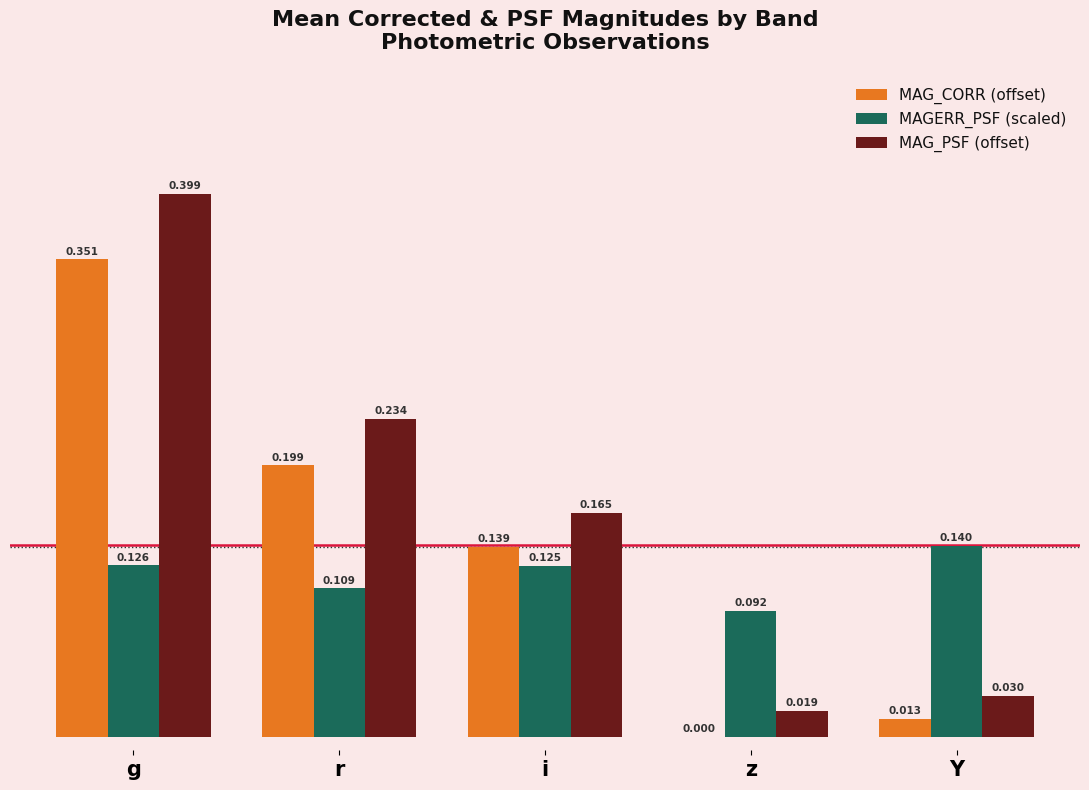

True or false: MAG_CORR (offset) has a value of 0.0 at z.

True